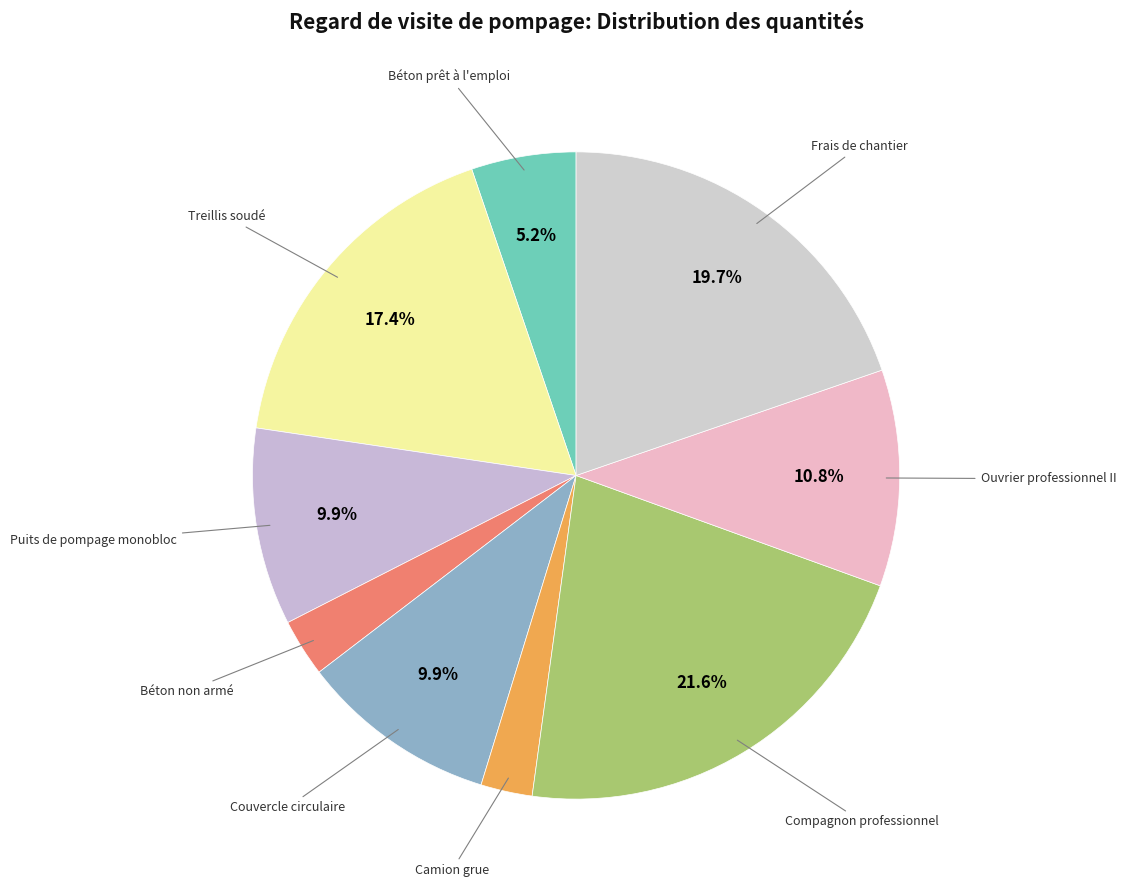

What is the largest slice in the pie chart?

Compagnon professionnel